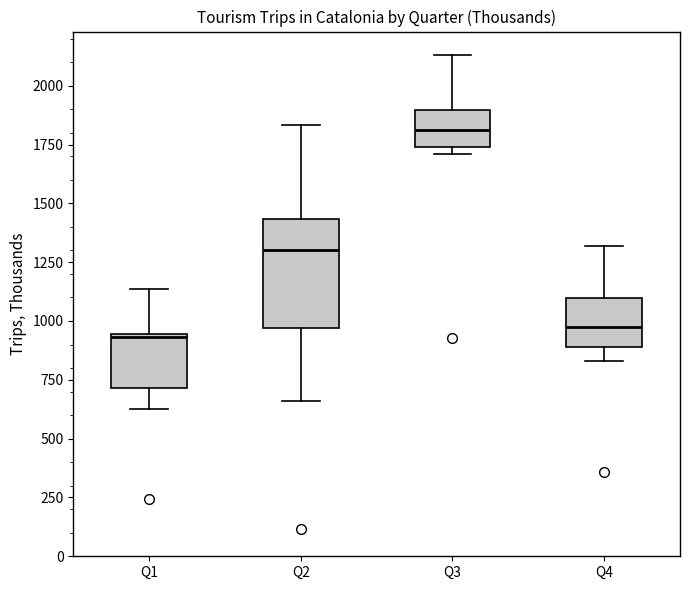

Which box's median line is the highest?

Q3